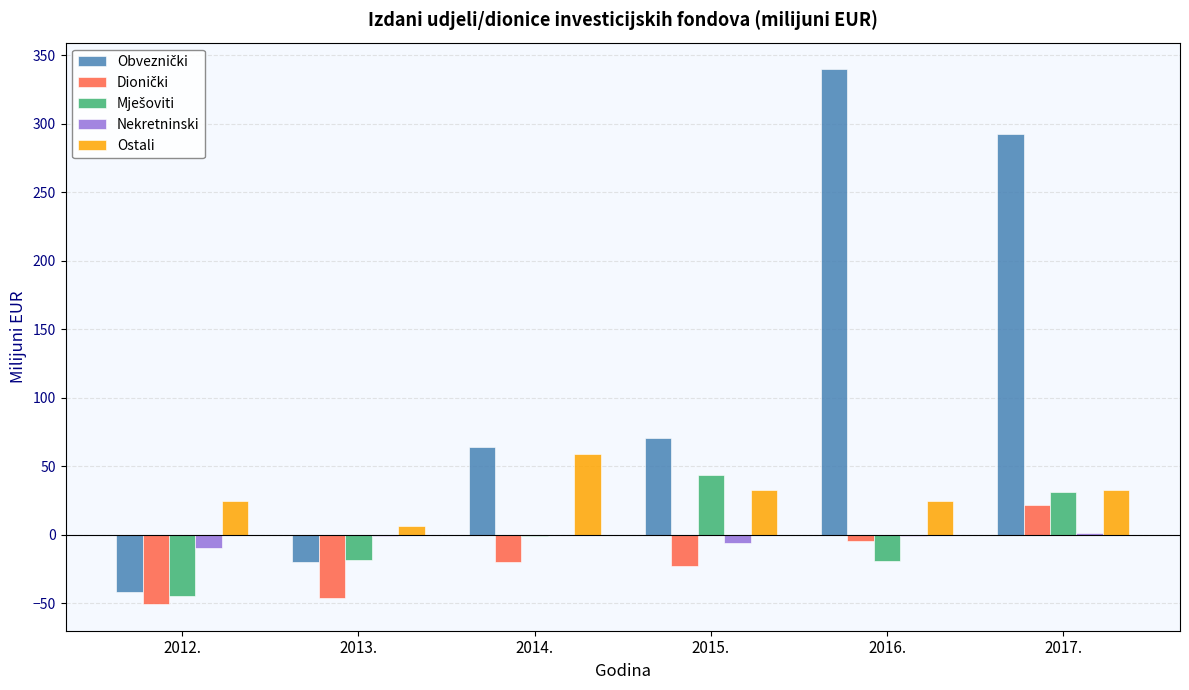

At which category does the chart reach its peak across all series?

2016.